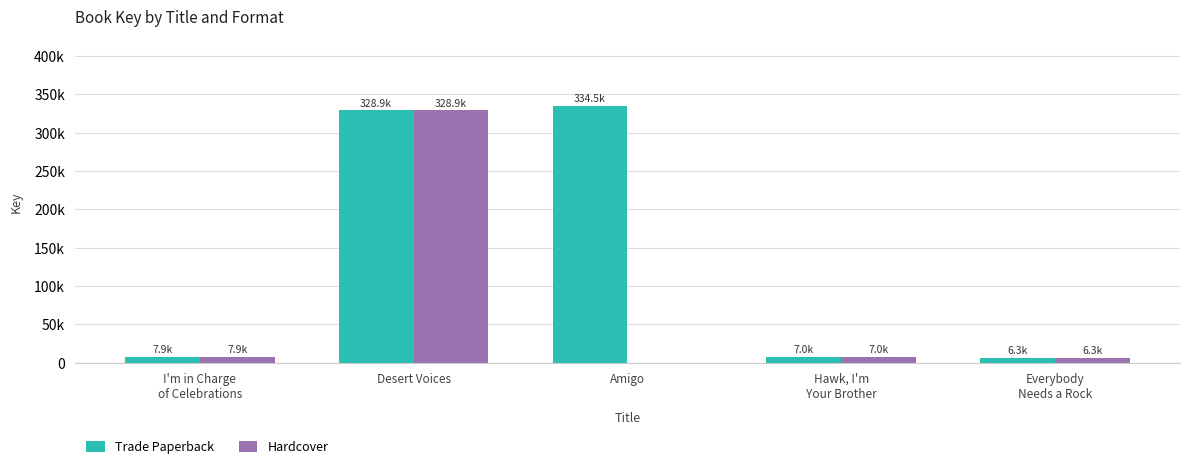

List the series in order of their peak value, highest first.

Trade Paperback, Hardcover